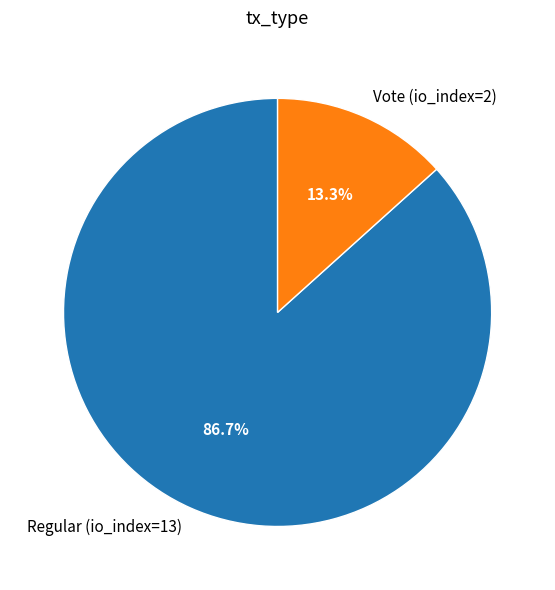

Rank the categories by value from highest to lowest.

Regular (io_index=13), Vote (io_index=2)